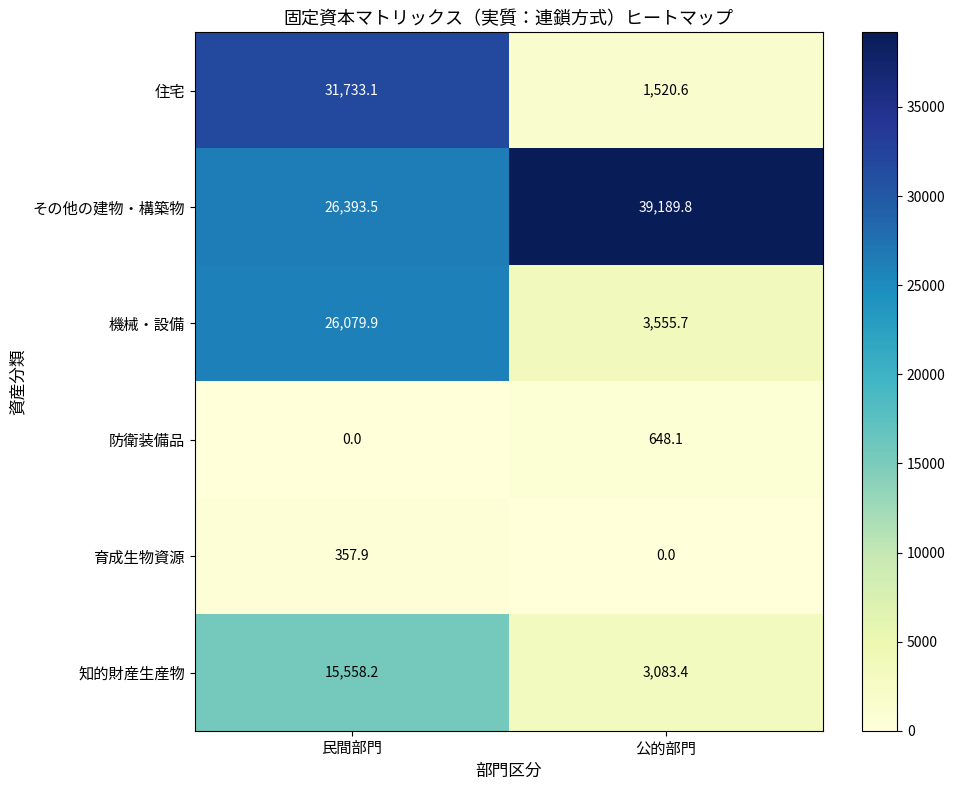

What is the difference between the highest and lowest values at 民間部門?

31733.1